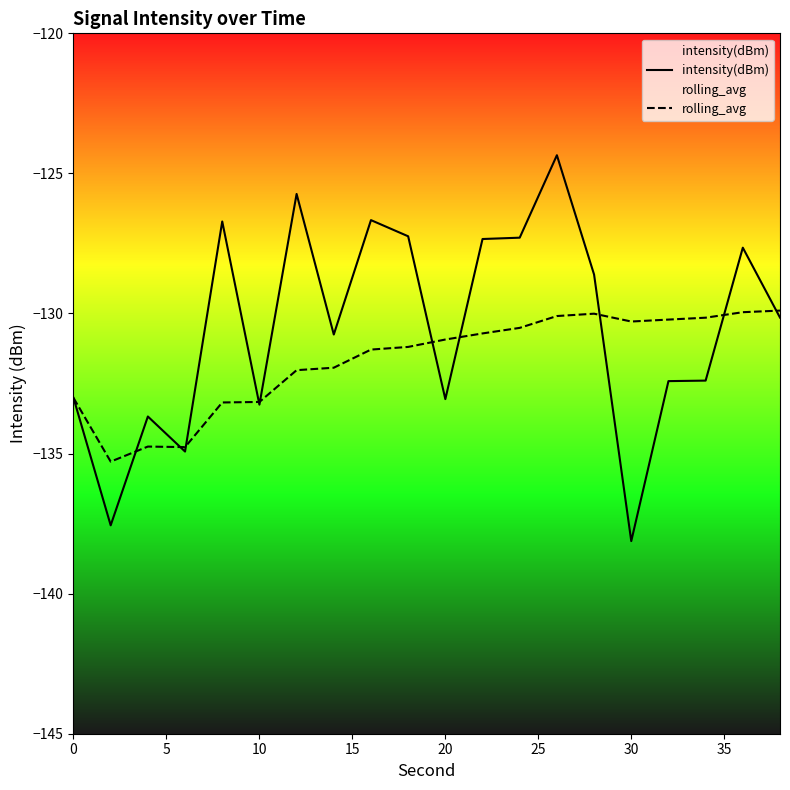

Rank the series by their average value, from highest to lowest.

intensity(dBm), rolling_avg